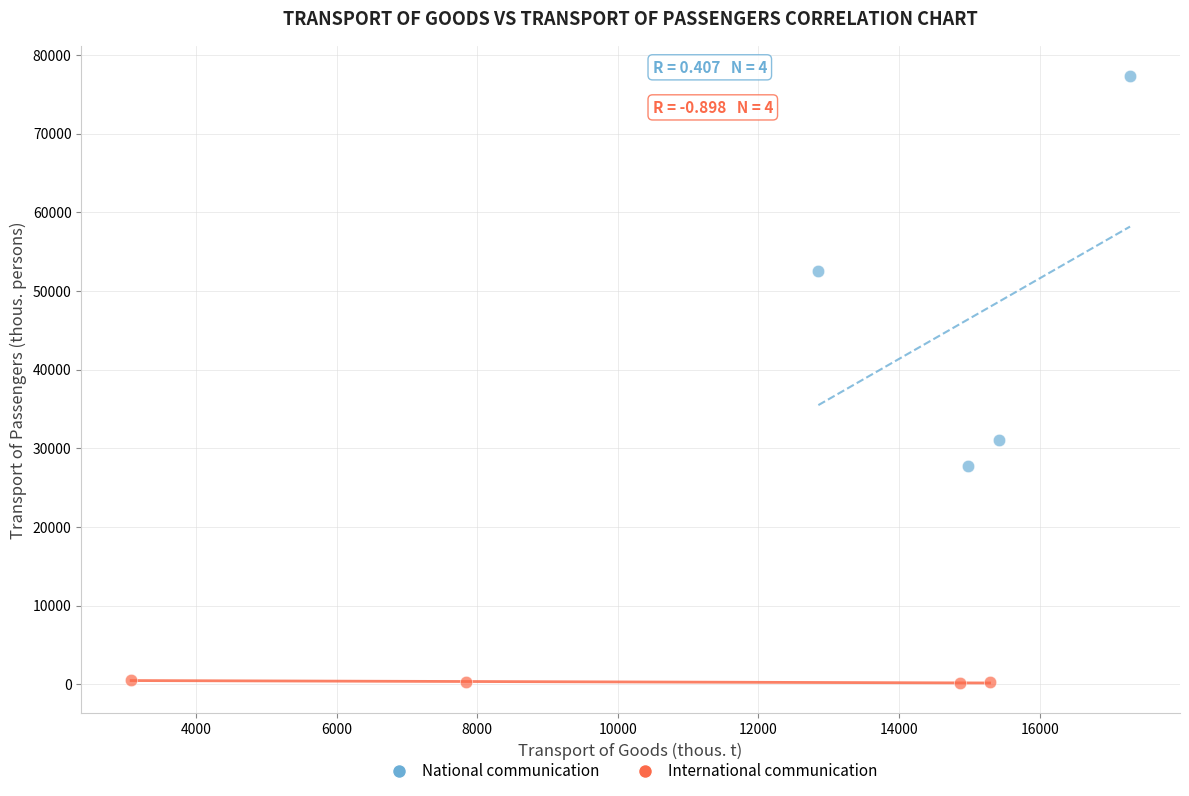

Which series reaches the minimum Y coordinate?

International communication